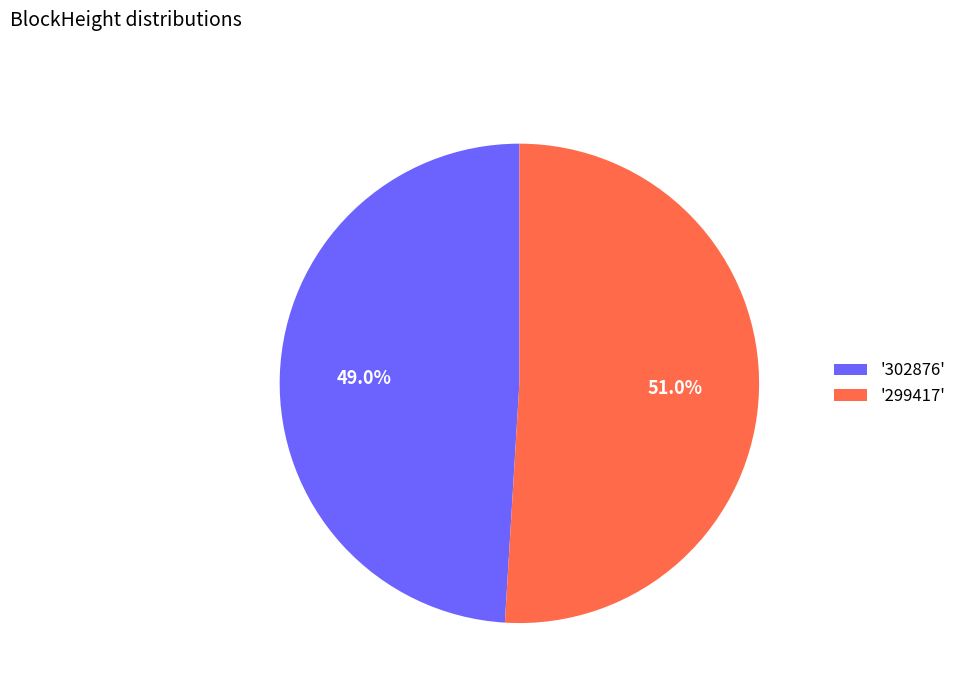

Approximately how many times larger is the value at '302876' compared to '299417'?

1.0